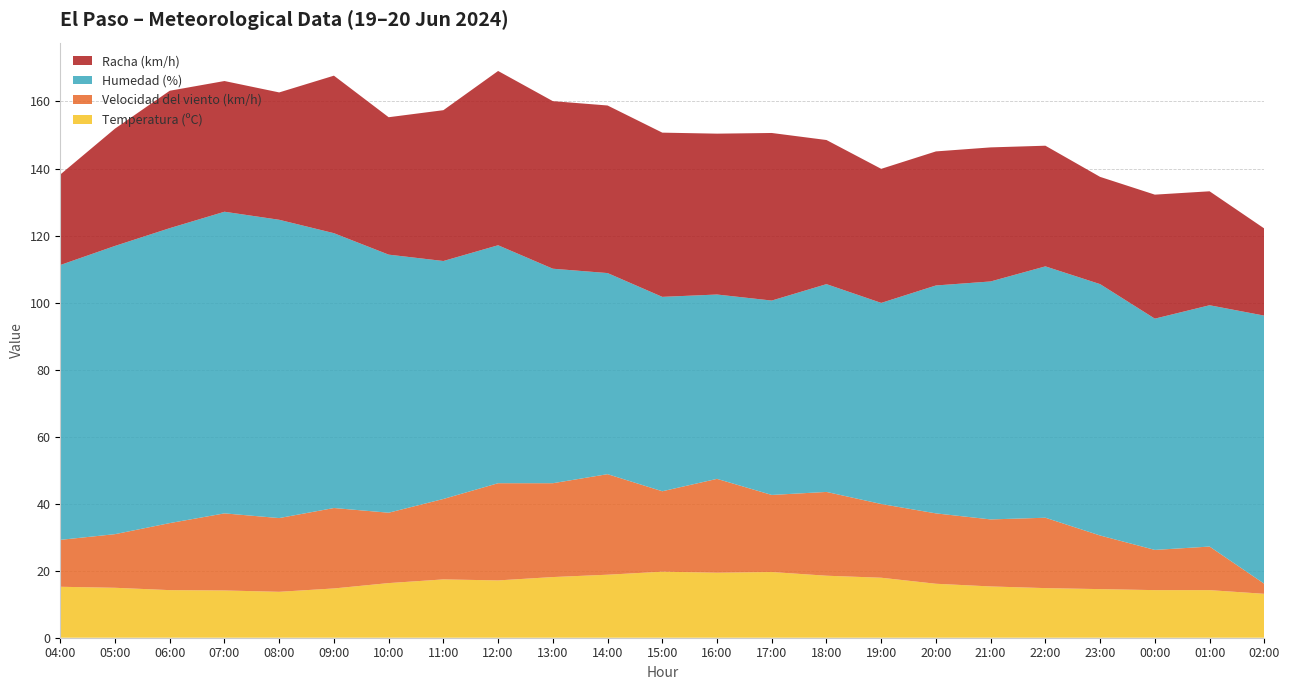

Reading left to right, transcribe all the data shown in this chart.

Temperatura (ºC): 04:00=15.2	05:00=14.9	06:00=14.2	07:00=14.1	08:00=13.7	09:00=14.7	10:00=16.3	11:00=17.4	12:00=17.1	13:00=18.1	14:00=18.8	15:00=19.7	16:00=19.4	17:00=19.6	18:00=18.5	19:00=17.9	20:00=16.1	21:00=15.3	22:00=14.8	23:00=14.5	00:00=14.2	01:00=14.2	02:00=13.1
Velocidad del viento (km/h): 04:00=14.0	05:00=16.0	06:00=20.0	07:00=23.0	08:00=22.0	09:00=24.0	10:00=21.0	11:00=24.0	12:00=29.0	13:00=28.0	14:00=30.0	15:00=24.0	16:00=28.0	17:00=23.0	18:00=25.0	19:00=22.0	20:00=21.0	21:00=20.0	22:00=21.0	23:00=16.0	00:00=12.0	01:00=13.0	02:00=3.0
Humedad (%): 04:00=82.0	05:00=86.0	06:00=88.0	07:00=90.0	08:00=89.0	09:00=82.0	10:00=77.0	11:00=71.0	12:00=71.0	13:00=64.0	14:00=60.0	15:00=58.0	16:00=55.0	17:00=58.0	18:00=62.0	19:00=60.0	20:00=68.0	21:00=71.0	22:00=75.0	23:00=75.0	00:00=69.0	01:00=72.0	02:00=80.0
Racha (km/h): 04:00=27.0	05:00=35.0	06:00=41.0	07:00=39.0	08:00=38.0	09:00=47.0	10:00=41.0	11:00=45.0	12:00=52.0	13:00=50.0	14:00=50.0	15:00=49.0	16:00=48.0	17:00=50.0	18:00=43.0	19:00=40.0	20:00=40.0	21:00=40.0	22:00=36.0	23:00=32.0	00:00=37.0	01:00=34.0	02:00=26.0